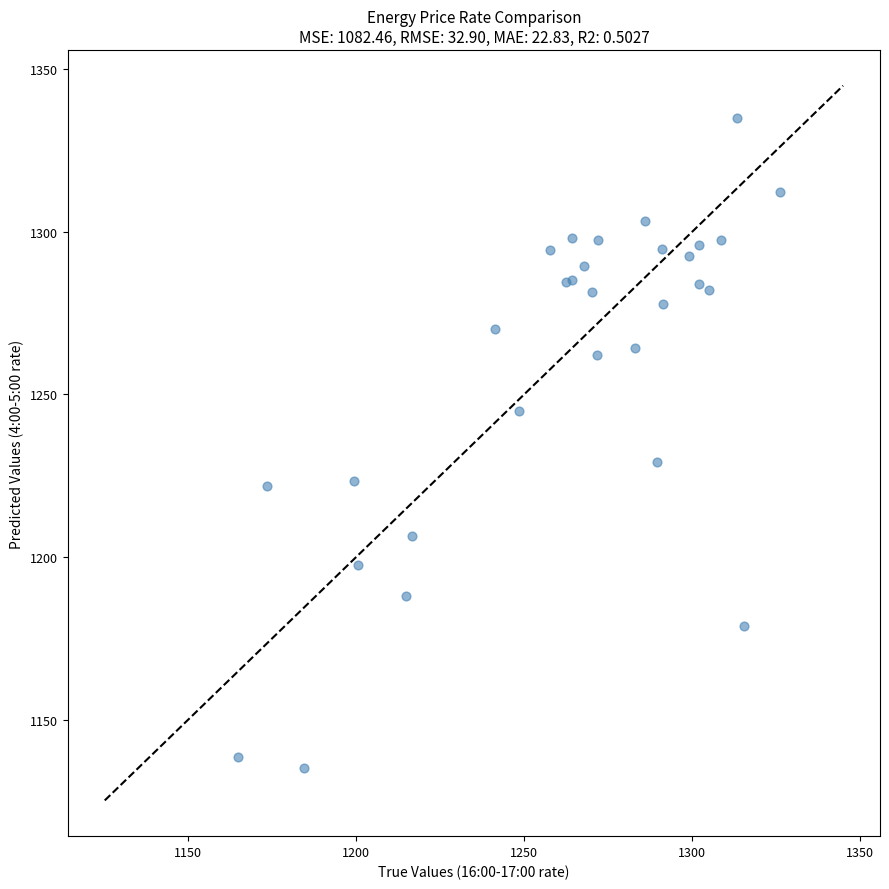

What Y value in the scatter plot is closest to 1235?

1229.2